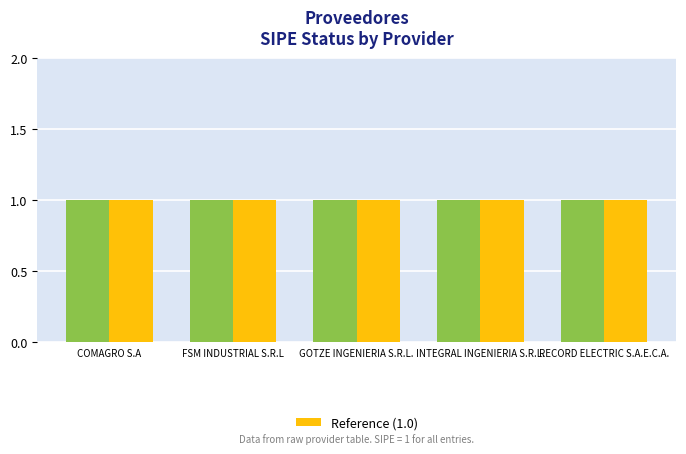

Which has a higher value, GOTZE INGENIERIA S.R.L. or COMAGRO S.A?

COMAGRO S.A